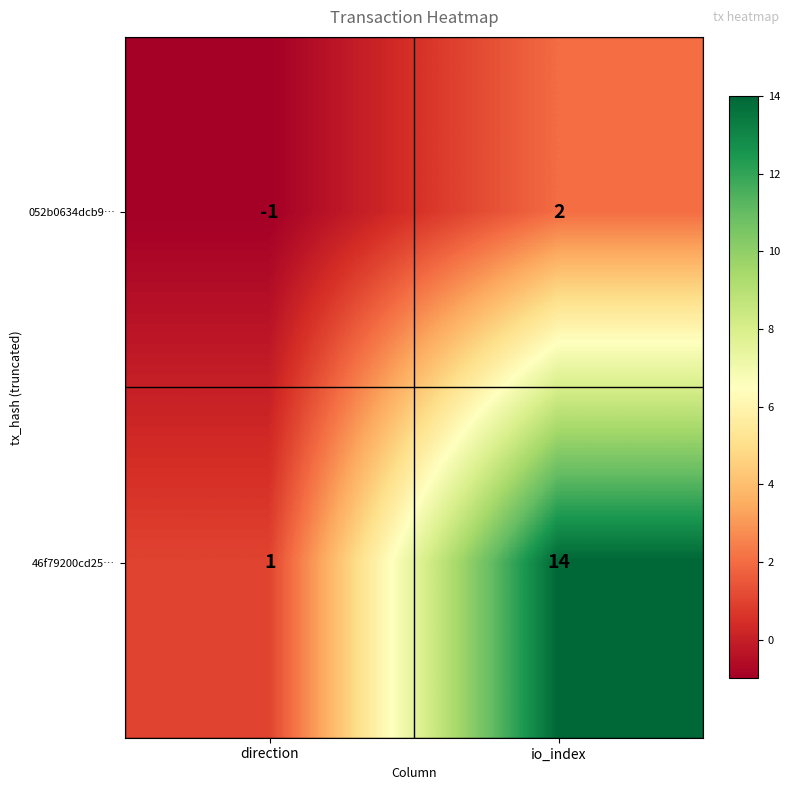

Rank the series by their average value, from lowest to highest.

052b0634dcb9…, 46f79200cd25…